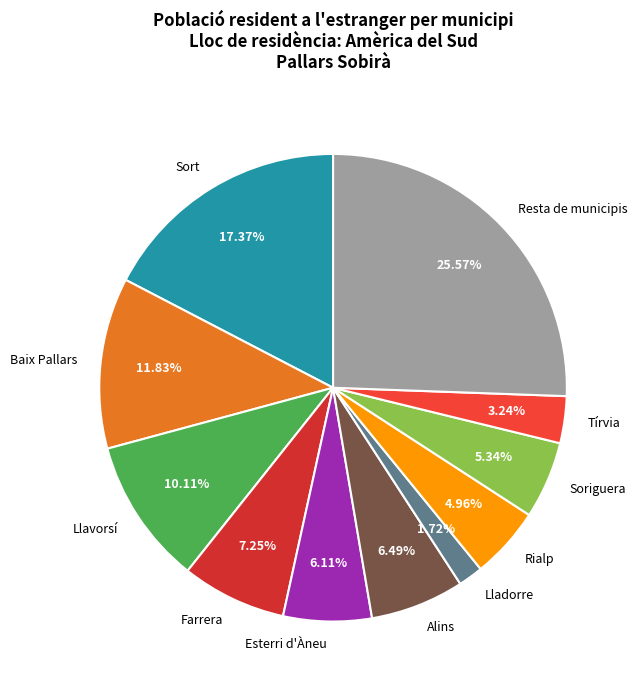

How many segments does this pie chart have?

11